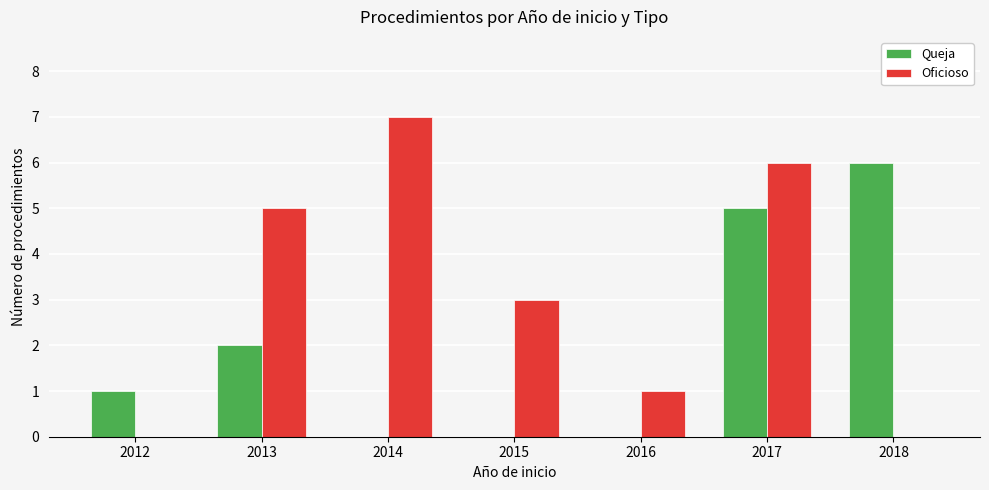

What are all the series names shown in the legend?

Queja, Oficioso